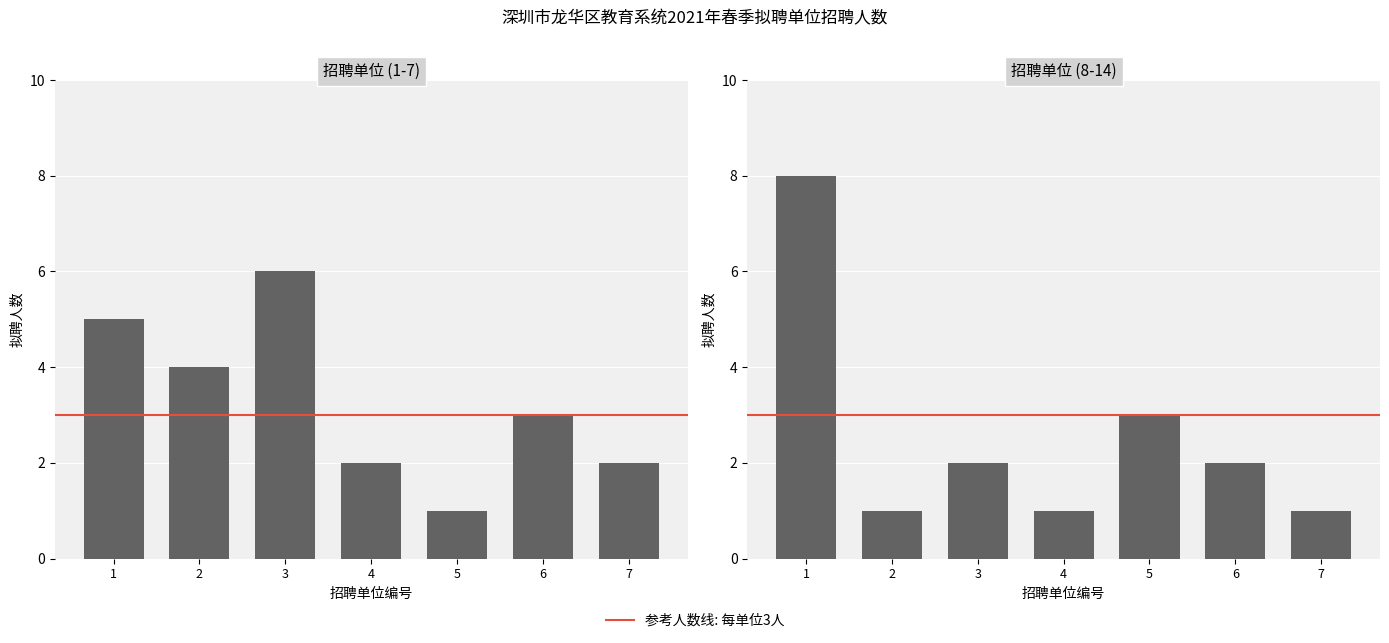

List the labels in order of value, largest first.

1, 5, 3, 6, 2, 4, 7